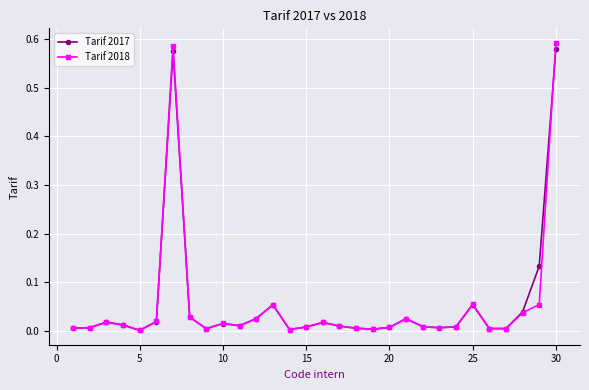

Which series has the widest spread of values?

Tarif 2018